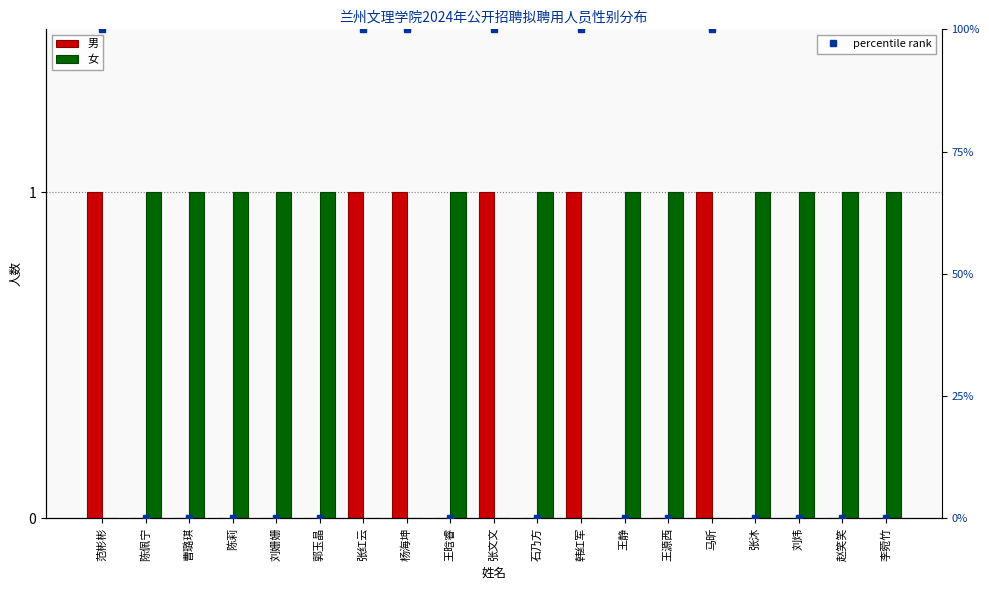

List the series in order of their peak value, lowest first.

男, 女